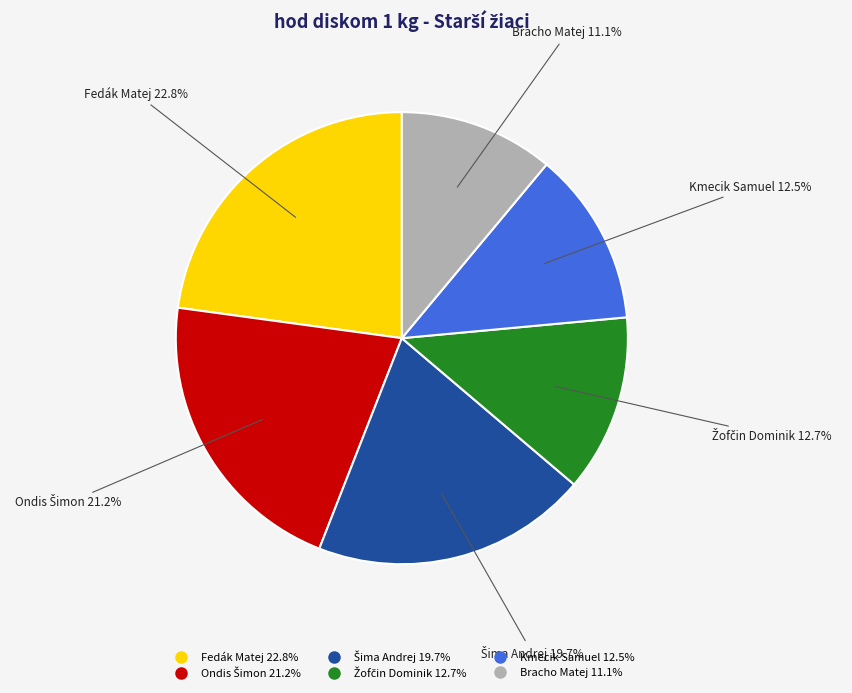

Do Fedák Matej and Kmecik Samuel together represent more than half of the pie?

No